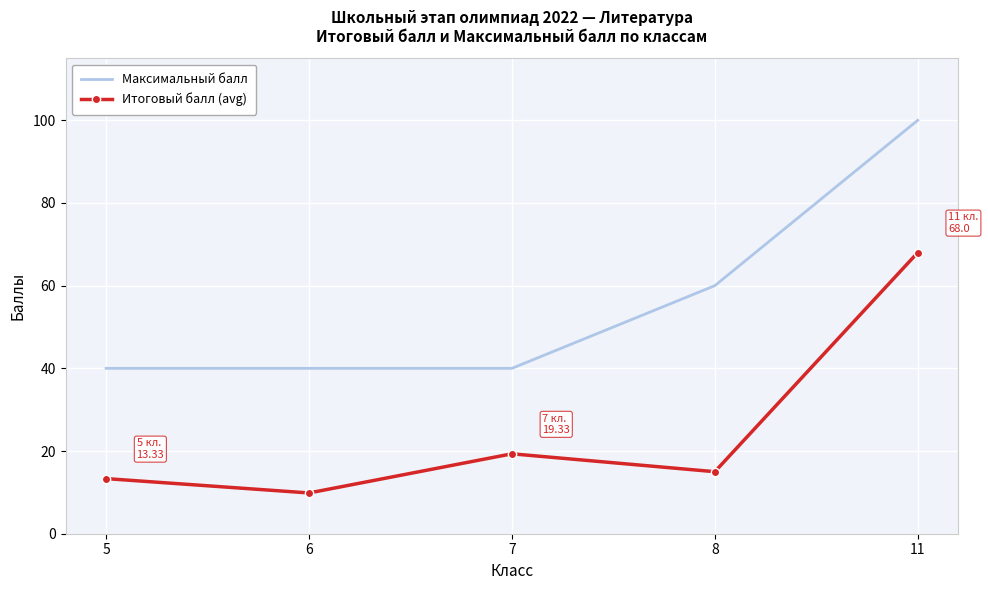

What value does the Максимальный балл series have at 5?

40.0